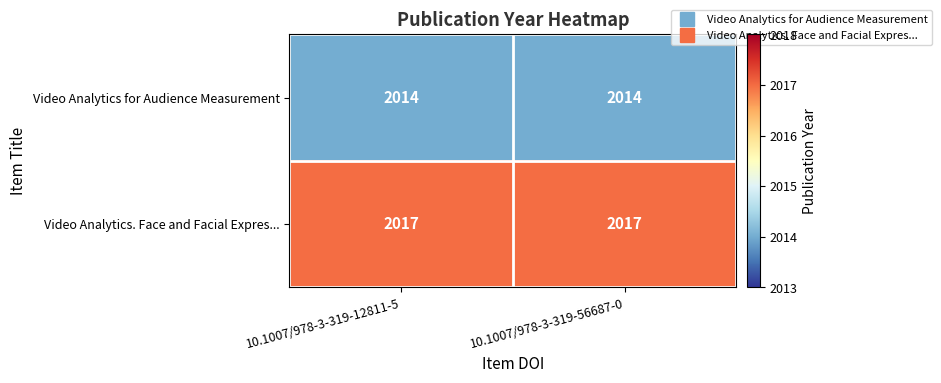

True or false: Video Analytics. Face and Facial Expres... has a value of 2017 at 10.1007/978-3-319-56687-0.

True